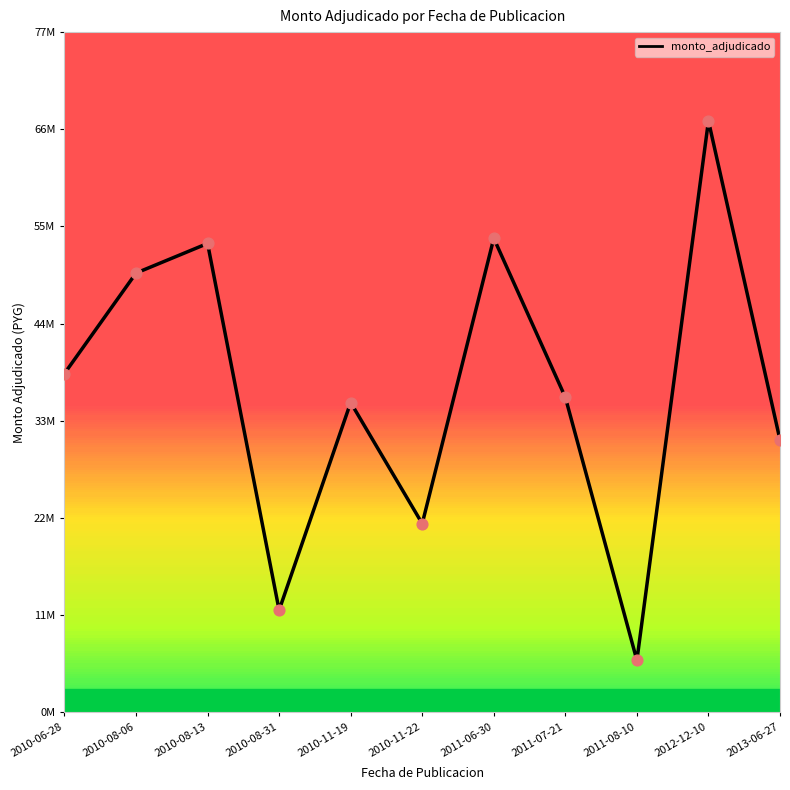

Which has a higher value, 2010-06-28 or 2010-08-13?

2010-08-13